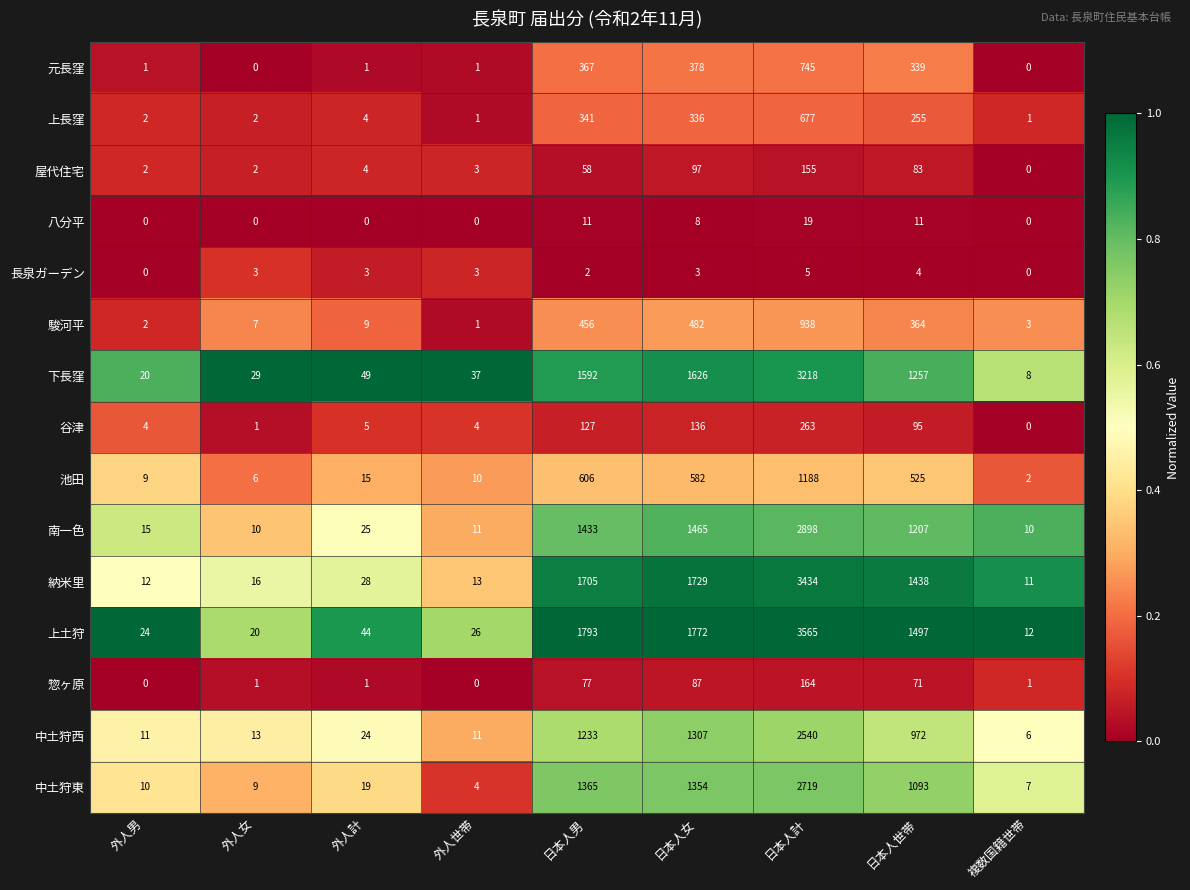

At 日本人世帯, list the series in order from smallest to largest.

長泉ガーデン, 八分平, 惣ヶ原, 屋代住宅, 谷津, 上長窪, 元長窪, 駿河平, 池田, 中土狩西, 中土狩東, 南一色, 下長窪, 納米里, 上土狩